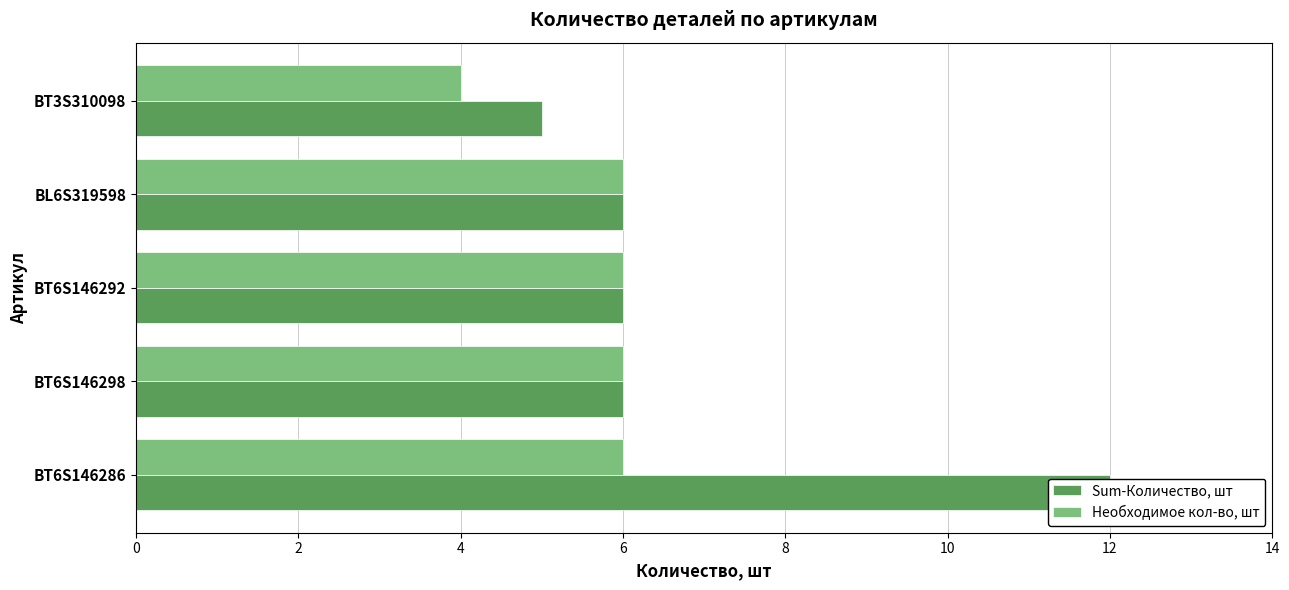

What is the sum of all Необходимое кол-во, шт values?

28